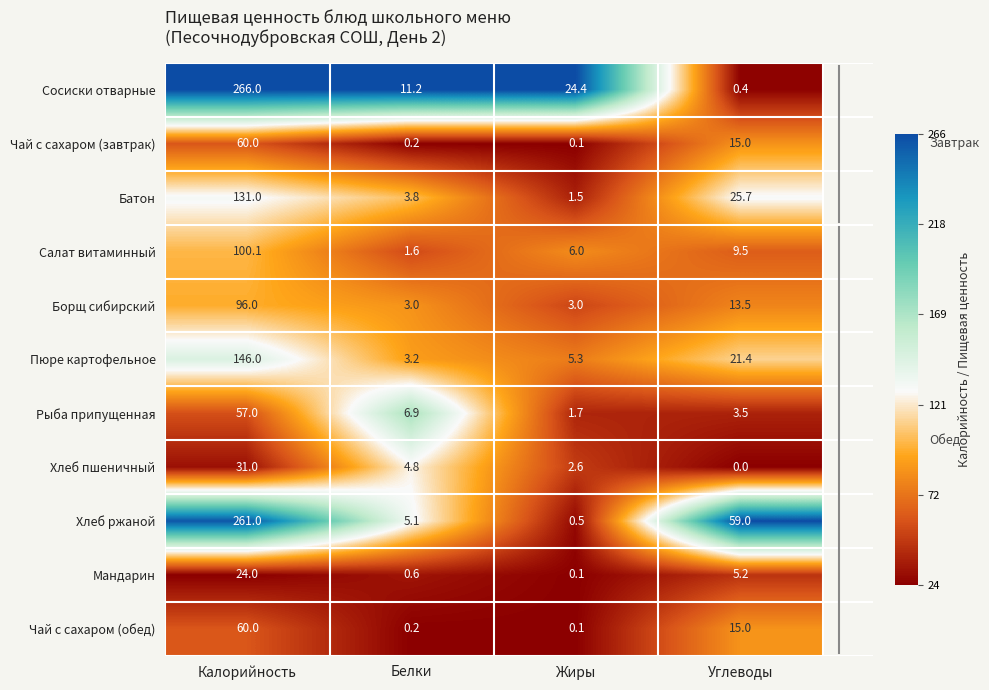

True or false: Батон has a value of 39.1 at Калорийность.

False